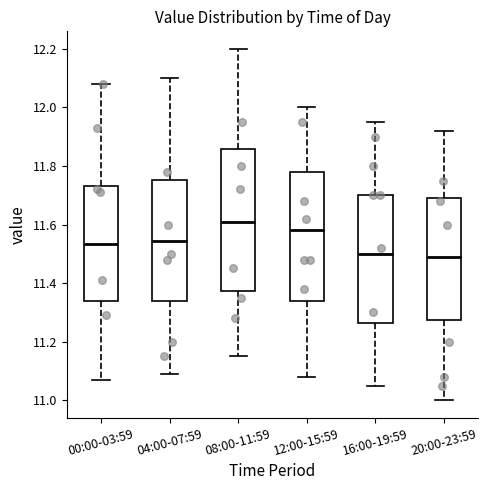

Which box is the tallest, from its lower edge to its upper edge?

08:00-11:59